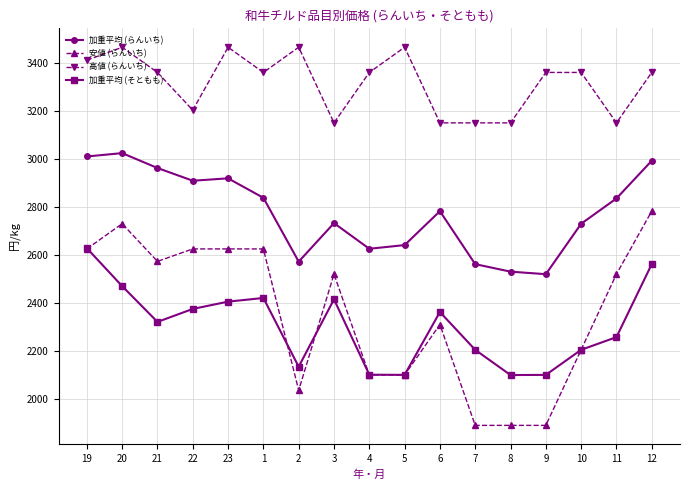

True or false: 高値 (らんいち) has more than 0 interior local peaks.

True